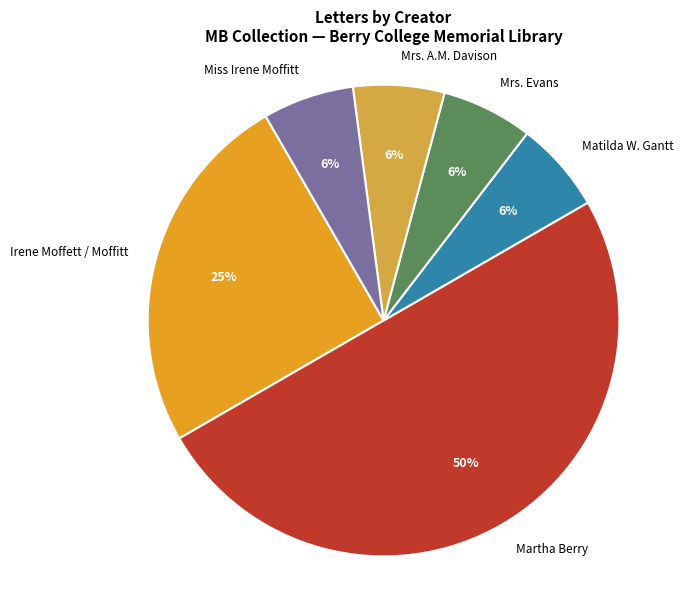

How many slices are in this pie chart?

6